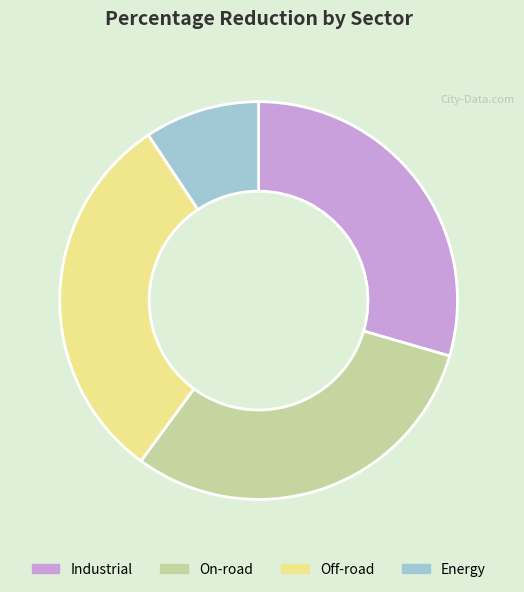

Combined, do Energy and On-road account for over 50%?

No